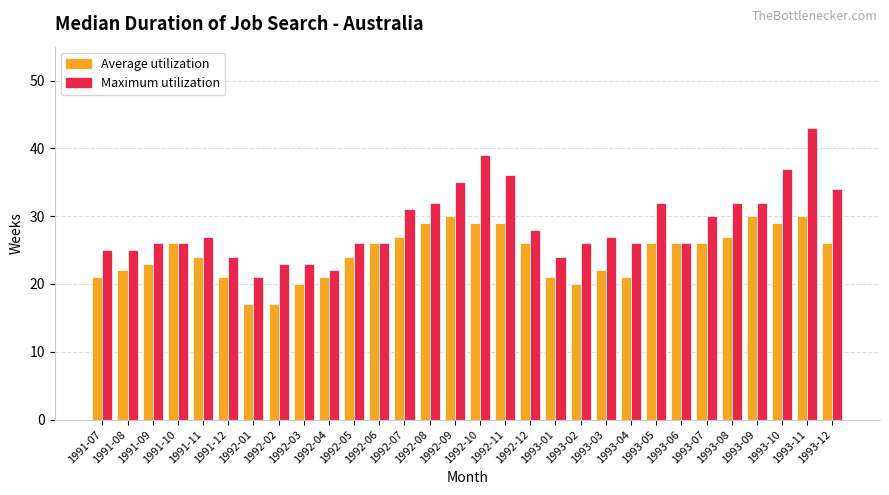

What is the value of the Maximum utilization bar at the 5th from the left?

27